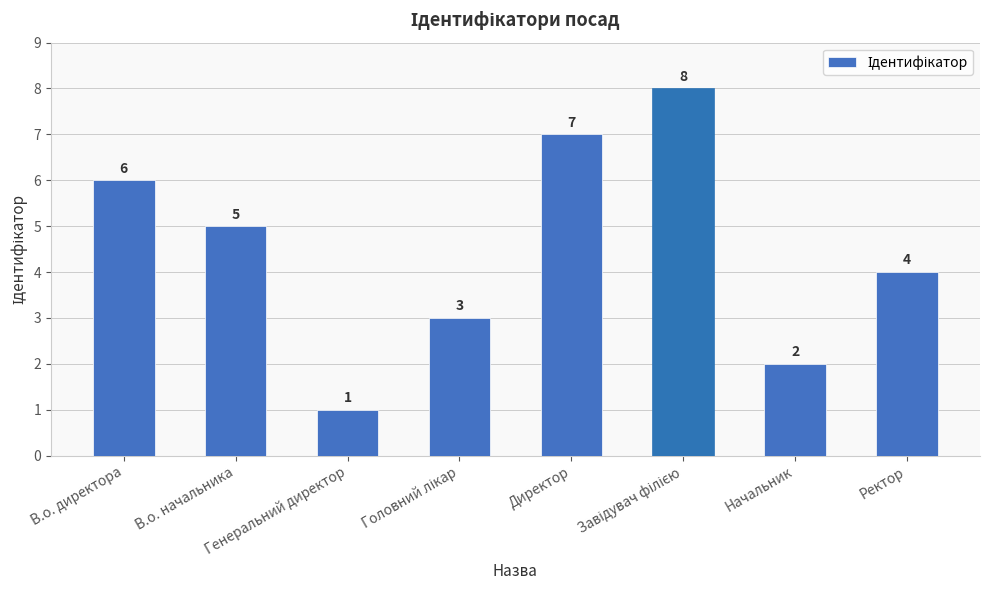

What is the difference between the second highest and minimum values?

6